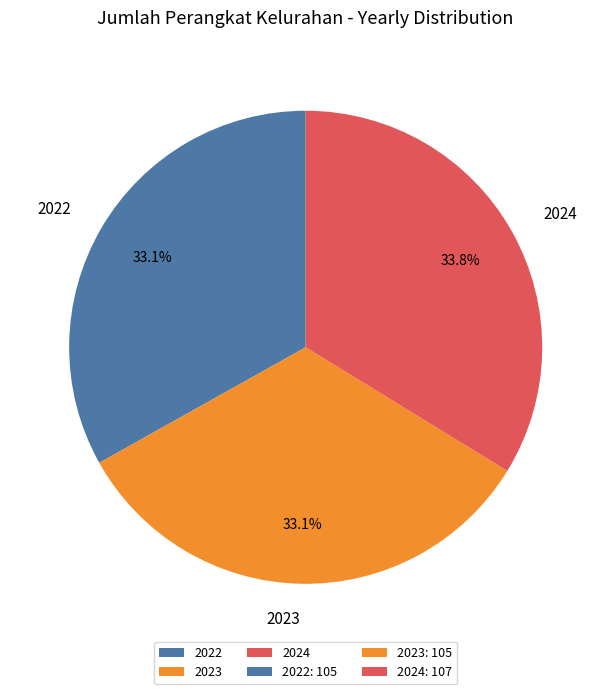

Approximately how many times larger is the value at 2022 compared to 2023?

1.0